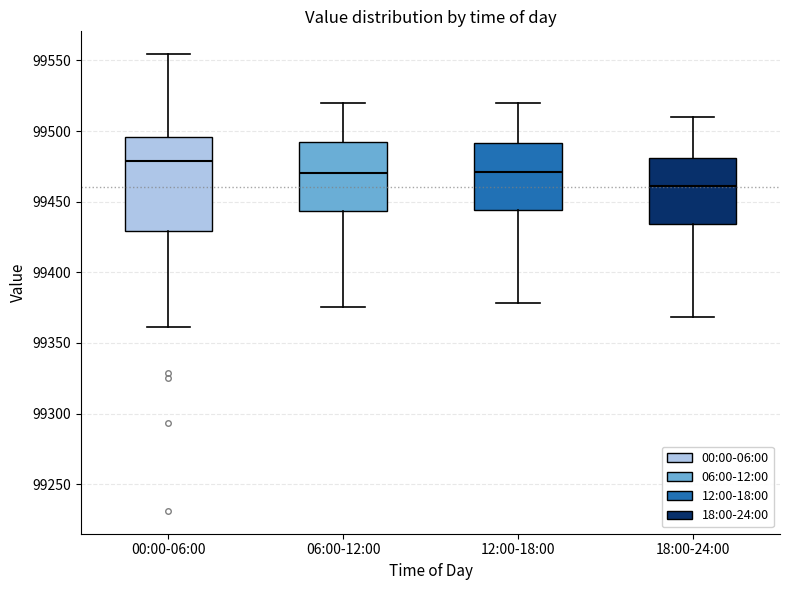

Reading left to right, transcribe this box plot: for each box, give where its median line is, the range the box spans, and where its two whiskers end, as read against the y-axis. The values are not printed on the chart, so give them approximately, as read against the axis.

00:00-06:00: median 99480, box 99430 to 99495, whiskers 99360 to 99555
06:00-12:00: median 99470, box 99445 to 99490, whiskers 99375 to 99520
12:00-18:00: median 99470, box 99445 to 99490, whiskers 99380 to 99520
18:00-24:00: median 99460, box 99435 to 99480, whiskers 99370 to 99510